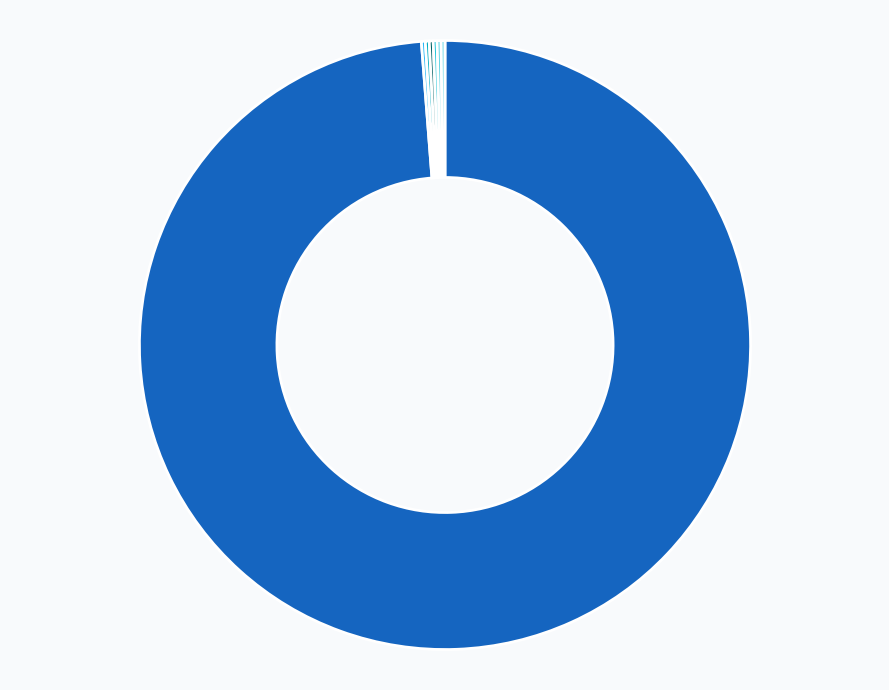

True or false: sci accounts for 89% of the total.

False